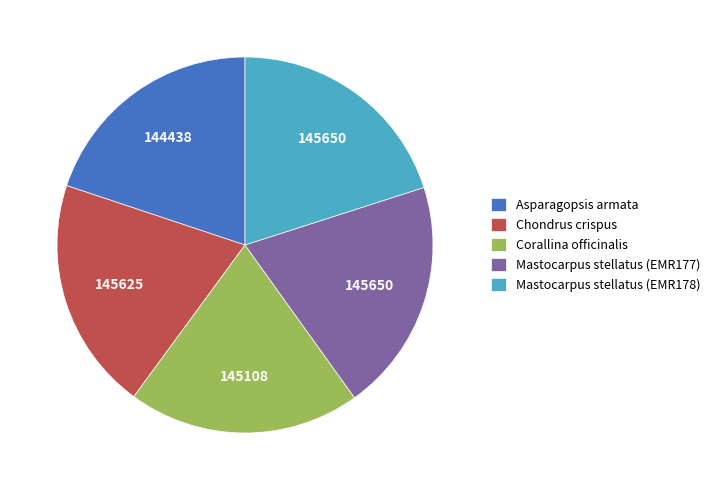

Approximately how many times larger is the value at Chondrus crispus compared to Mastocarpus stellatus (EMR178)?

1.0